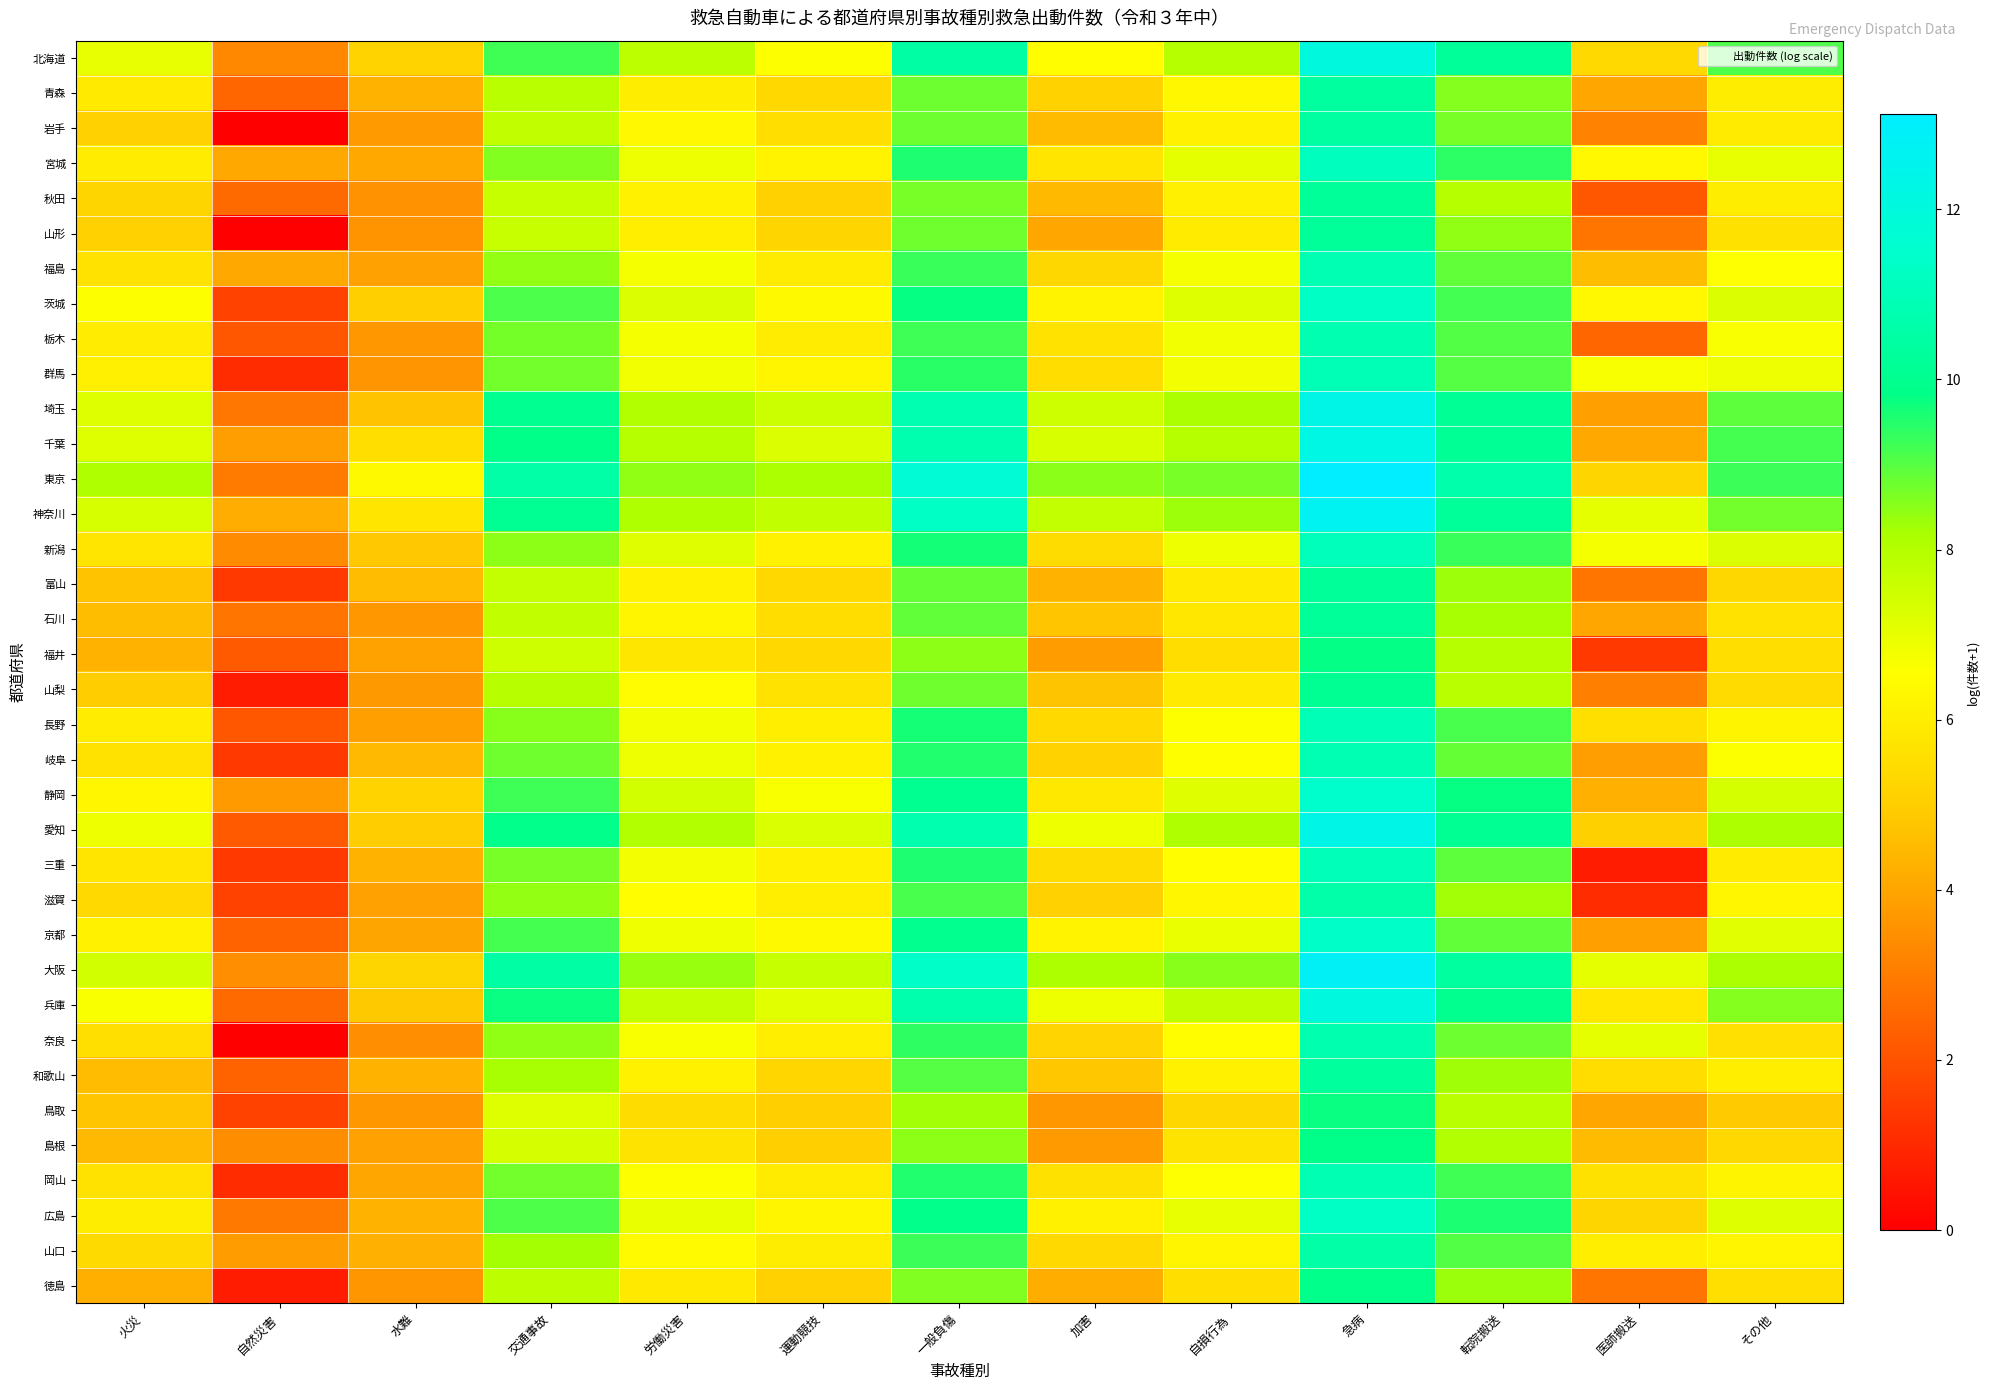

Reading right to left, list all the values displayed in this chart.

北海道: その他=9.1	医師搬送=5.3	転院搬送=10.2	急病=12.0	自損行為=8.0	加害=6.5	一般負傷=10.5	運動競技=6.6	労働災害=7.9	交通事故=9.2	水難=5.2	自然災害=3.3	火災=7.0
青森: その他=6.0	医師搬送=4.0	転院搬送=8.5	急病=10.4	自損行為=6.3	加害=5.1	一般負傷=8.8	運動競技=5.3	労働災害=6.0	交通事故=7.9	水難=4.4	自然災害=2.5	火災=5.9
岩手: その他=5.9	医師搬送=3.2	転院搬送=8.7	急病=10.4	自損行為=6.1	加害=4.5	一般負傷=8.8	運動競技=5.5	労働災害=6.4	交通事故=7.7	水難=3.8	自然災害=0.0	火災=5.1
宮城: その他=7.0	医師搬送=6.3	転院搬送=9.4	急病=11.2	自損行為=7.0	加害=5.7	一般負傷=9.5	運動競技=6.2	労働災害=6.9	交通事故=8.6	水難=4.1	自然災害=4.1	火災=6.0
秋田: その他=6.0	医師搬送=2.1	転院搬送=8.0	急病=10.2	自損行為=6.1	加害=4.5	一般負傷=8.7	運動競技=5.1	労働災害=6.1	交通事故=7.7	水難=3.6	自然災害=2.6	火災=5.2
山形: その他=5.6	医師搬送=2.8	転院搬送=8.4	急病=10.2	自損行為=5.9	加害=4.0	一般負傷=8.8	運動競技=5.2	労働災害=6.0	交通事故=7.6	水難=3.6	自然災害=0.0	火災=5.1
福島: その他=6.6	医師搬送=4.6	転院搬送=8.9	急病=10.9	自損行為=6.7	加害=5.3	一般負傷=9.3	運動競技=5.9	労働災害=6.8	交通事故=8.4	水難=3.9	自然災害=4.1	火災=5.7
茨城: その他=7.2	医師搬送=6.4	転院搬送=9.2	急病=11.3	自損行為=7.2	加害=6.2	一般負傷=9.8	運動競技=6.4	労働災害=7.2	交通事故=9.1	水難=5.0	自然災害=1.6	火災=6.6
栃木: その他=6.7	医師搬送=2.5	転院搬送=9.0	急病=10.8	自損行為=6.8	加害=5.7	一般負傷=9.2	運動競技=6.0	労働災害=6.7	交通事故=8.7	水難=3.7	自然災害=2.1	火災=6.0
群馬: その他=6.9	医師搬送=6.7	転院搬送=9.0	急病=10.9	自損行為=6.8	加害=5.5	一般負傷=9.4	運動競技=6.3	労働災害=6.8	交通事故=8.7	水難=3.6	自然災害=1.1	火災=6.1
埼玉: その他=8.9	医師搬送=3.9	転院搬送=10.1	急病=12.3	自損行為=8.2	加害=7.5	一般負傷=10.8	運動競技=7.6	労働災害=8.0	交通事故=10.1	水難=4.7	自然災害=2.9	火災=7.2
千葉: その他=9.2	医師搬送=4.1	転院搬送=10.1	急病=12.2	自損行為=8.0	加害=7.3	一般負傷=10.8	運動競技=7.2	労働災害=8.0	交通事故=9.9	水難=5.5	自然災害=3.8	火災=7.2
東京: その他=9.3	医師搬送=5.2	転院搬送=10.7	急病=13.1	自損行為=8.7	加害=8.5	一般負傷=11.8	運動競技=8.2	労働災害=8.4	交通事故=10.6	水難=6.4	自然災害=3.0	火災=8.1
神奈川: その他=8.7	医師搬送=7.0	転院搬送=10.2	急病=12.7	自損行為=8.3	加害=7.7	一般負傷=11.3	運動競技=7.8	労働災害=8.1	交通事故=10.1	水難=5.7	自然災害=4.2	火災=7.4
新潟: その他=7.2	医師搬送=6.7	転院搬送=9.3	急病=11.1	自損行為=6.9	加害=5.4	一般負傷=9.7	運動競技=6.1	労働災害=7.2	交通事故=8.5	水難=4.8	自然災害=3.4	火災=5.7
富山: その他=5.3	医師搬送=2.8	転院搬送=8.3	急病=10.2	自損行為=5.9	加害=4.3	一般負傷=8.9	運動競技=5.3	労働災害=6.1	交通事故=7.7	水難=4.5	自然災害=1.4	火災=4.7
石川: その他=5.7	医師搬送=4.0	転院搬送=8.2	急病=10.3	自損行為=5.8	加害=4.8	一般負傷=8.9	運動競技=5.5	労働災害=6.2	交通事故=7.7	水難=3.7	自然災害=2.8	火災=4.6
福井: その他=5.5	医師搬送=1.4	転院搬送=8.0	急病=9.8	自損行為=5.5	加害=3.8	一般負傷=8.5	運動競技=5.3	労働災害=5.8	交通事故=7.5	水難=3.9	自然災害=2.2	火災=4.4
山梨: その他=5.4	医師搬送=3.1	転院搬送=7.9	急病=10.1	自損行為=5.9	加害=4.8	一般負傷=8.8	運動競技=5.7	労働災害=6.4	交通事故=7.9	水難=3.7	自然災害=0.7	火災=5.0
長野: その他=6.2	医師搬送=5.5	転院搬送=9.1	急病=11.0	自損行為=6.6	加害=5.4	一般負傷=9.6	運動競技=6.0	労働災害=6.8	交通事故=8.5	水難=3.9	自然災害=2.1	火災=6.0
岐阜: その他=6.6	医師搬送=3.8	転院搬送=8.9	急病=10.9	自損行為=6.6	加害=5.1	一般負傷=9.5	運動競技=6.1	労働災害=6.9	交通事故=8.7	水難=4.5	自然災害=1.4	火災=5.6
静岡: その他=7.4	医師搬送=4.3	転院搬送=9.8	急病=11.5	自損行為=7.2	加害=5.8	一般負傷=10.1	運動競技=6.7	労働災害=7.4	交通事故=9.2	水難=5.2	自然災害=3.8	火災=6.3
愛知: その他=8.1	医師搬送=5.1	転院搬送=10.1	急病=12.4	自損行為=8.1	加害=6.9	一般負傷=10.8	運動競技=7.3	労働災害=8.0	交通事故=9.9	水難=5.0	自然災害=2.2	火災=6.9
三重: その他=5.9	医師搬送=0.7	転院搬送=8.9	急病=11.0	自損行為=6.5	加害=5.4	一般負傷=9.6	運動競技=6.1	労働災害=6.8	交通事故=8.7	水難=4.3	自然災害=1.4	火災=5.7
滋賀: その他=6.3	医師搬送=1.1	転院搬送=8.3	急病=10.6	自損行為=6.3	加害=5.1	一般負傷=9.1	運動競技=6.0	労働災害=6.5	交通事故=8.4	水難=3.9	自然災害=1.6	火災=5.4
京都: その他=7.1	医師搬送=3.9	転院搬送=8.9	急病=11.4	自損行為=7.0	加害=6.2	一般負傷=10.0	運動競技=6.4	労働災害=6.9	交通事故=9.2	水難=4.0	自然災害=2.4	火災=6.1
大阪: その他=8.2	医師搬送=7.1	転院搬送=10.4	急病=12.8	自損行為=8.5	加害=8.1	一般負傷=11.4	運動競技=7.6	労働災害=8.4	交通事故=10.5	水難=5.2	自然災害=3.5	火災=7.4
兵庫: その他=8.6	医師搬送=5.8	転院搬送=10.0	急病=12.1	自損行為=7.8	加害=6.9	一般負傷=10.7	運動競技=7.1	労働災害=7.7	交通事故=9.8	水難=4.9	自然災害=2.6	火災=6.7
奈良: その他=5.6	医師搬送=7.0	転院搬送=8.8	急病=10.8	自損行為=6.5	加害=5.2	一般負傷=9.4	運動競技=6.0	労働災害=6.7	交通事故=8.4	水難=3.5	自然災害=0.0	火災=5.6
和歌山: その他=6.0	医師搬送=5.5	転院搬送=8.3	急病=10.3	自損行為=6.1	加害=4.8	一般負傷=9.0	運動競技=5.3	労働災害=6.1	交通事故=8.2	水難=4.3	自然災害=2.4	火災=4.5
鳥取: その他=4.9	医師搬送=4.0	転院搬送=7.9	急病=9.8	自損行為=5.3	加害=3.7	一般負傷=8.3	運動競技=5.0	労働災害=5.4	交通事故=7.2	水難=3.7	自然災害=1.6	火災=4.8
島根: その他=5.3	医師搬送=4.5	転院搬送=8.1	急病=9.9	自損行為=5.7	加害=3.8	一般負傷=8.5	運動競技=5.0	労働災害=5.7	交通事故=7.4	水難=3.9	自然災害=3.4	火災=4.5
岡山: その他=6.2	医師搬送=5.6	転院搬送=9.2	急病=10.9	自損行為=6.6	加害=5.6	一般負傷=9.5	運動競技=5.9	労働災害=6.6	交通事故=8.7	水難=4.0	自然災害=1.1	火災=5.7
広島: その他=7.2	医師搬送=5.2	転院搬送=9.6	急病=11.3	自損行為=7.0	加害=6.1	一般負傷=9.9	運動競技=6.3	労働災害=7.0	交通事故=9.1	水難=4.4	自然災害=2.9	火災=6.0
山口: その他=6.3	医師搬送=6.0	転院搬送=9.0	急病=10.6	自損行為=6.2	加害=5.4	一般負傷=9.3	運動競技=6.0	労働災害=6.4	交通事故=8.2	水難=4.3	自然災害=3.8	火災=5.4
徳島: その他=5.6	医師搬送=2.8	転院搬送=8.3	急病=9.9	自損行為=5.5	加害=4.2	一般負傷=8.6	運動競技=5.1	労働災害=5.9	交通事故=7.8	水難=3.6	自然災害=0.7	火災=4.2